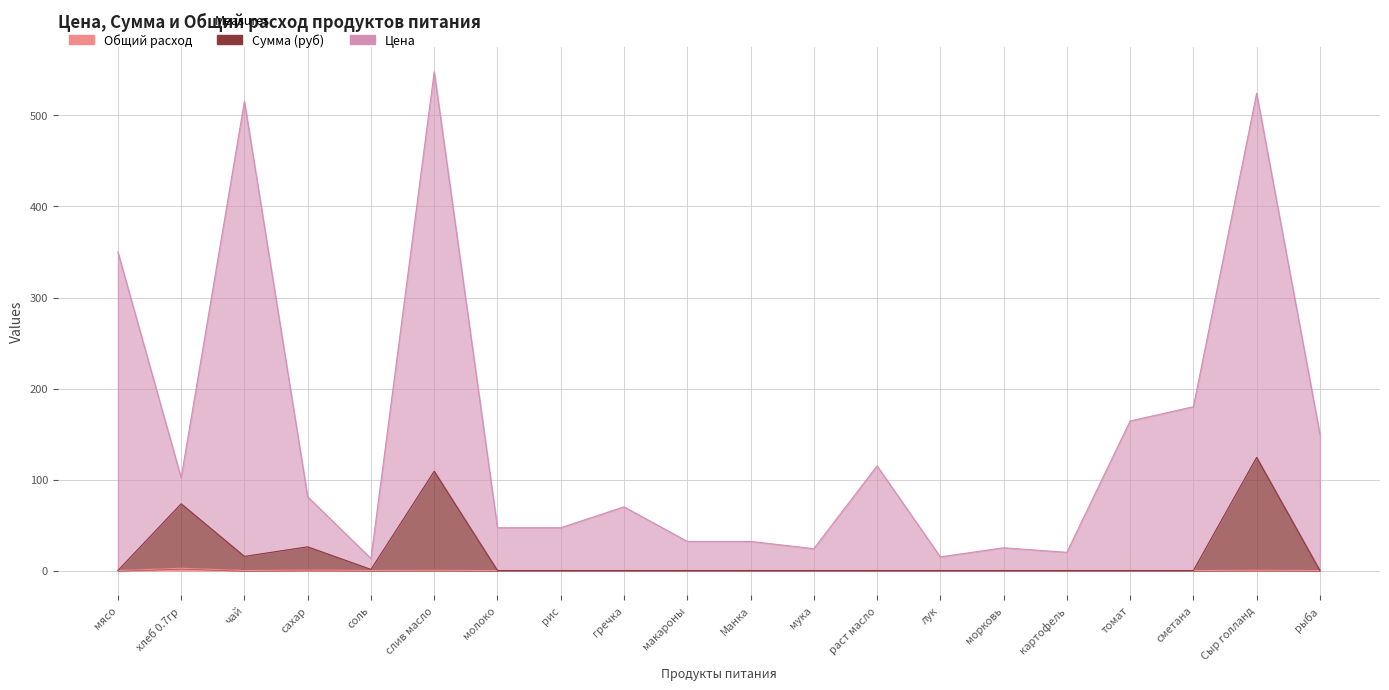

How many positive values does the Общий расход series have?

6